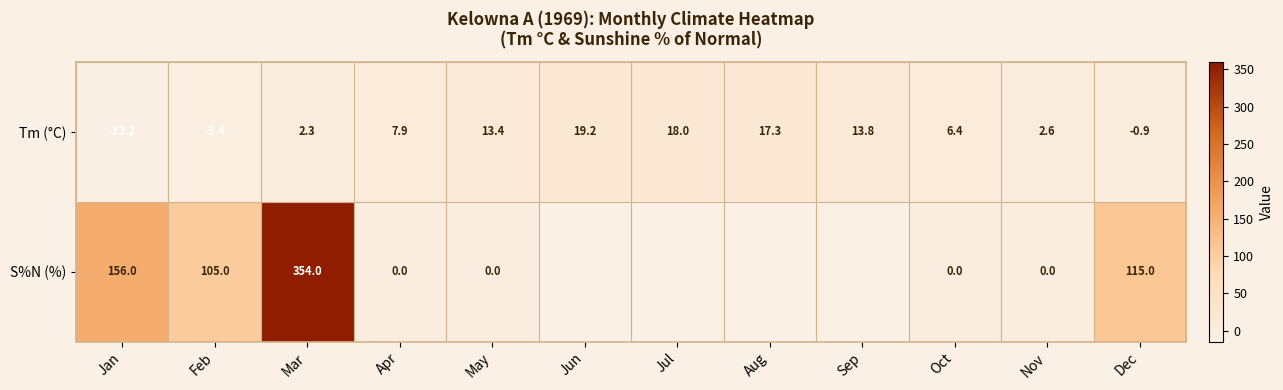

Count the number of data series in this chart.

2